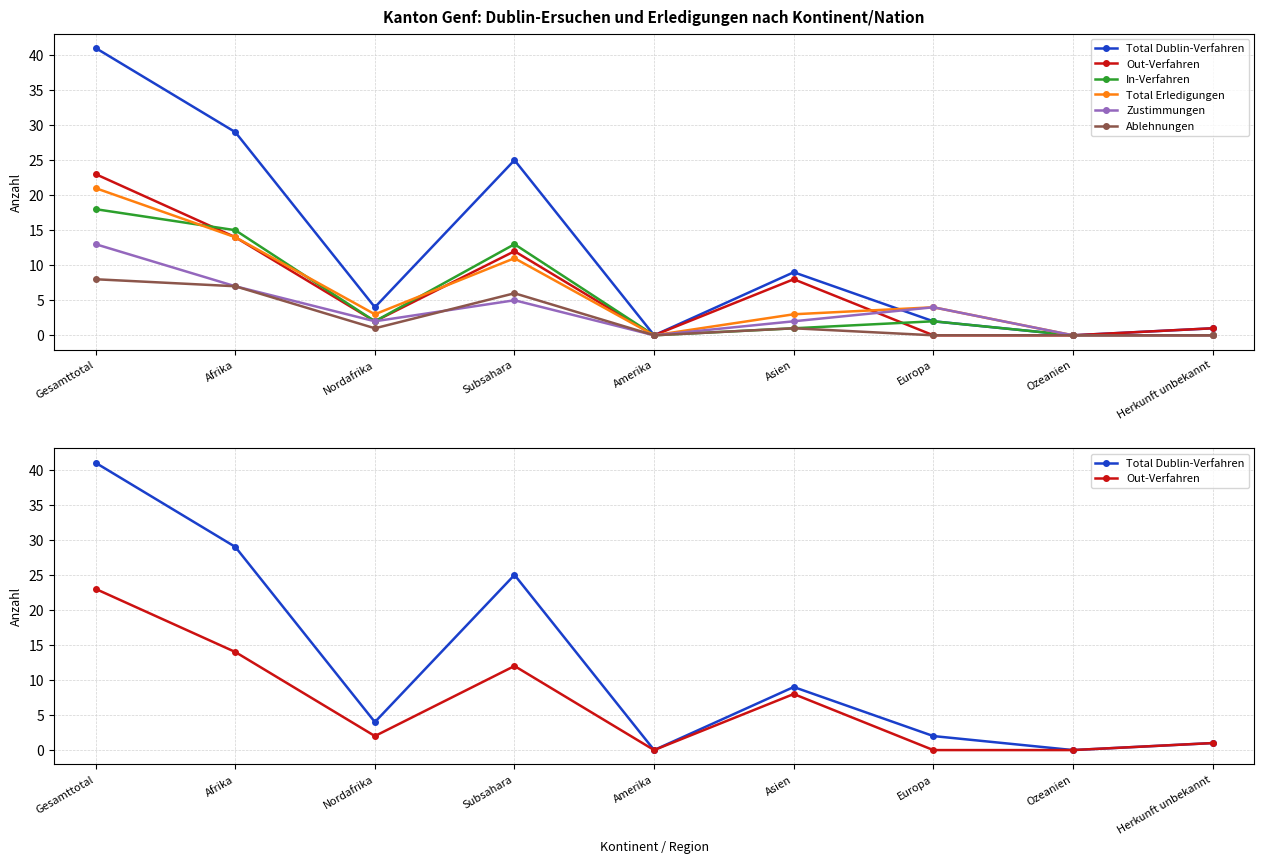

Which category has the highest value in the Out-Verfahren series?

Gesamttotal